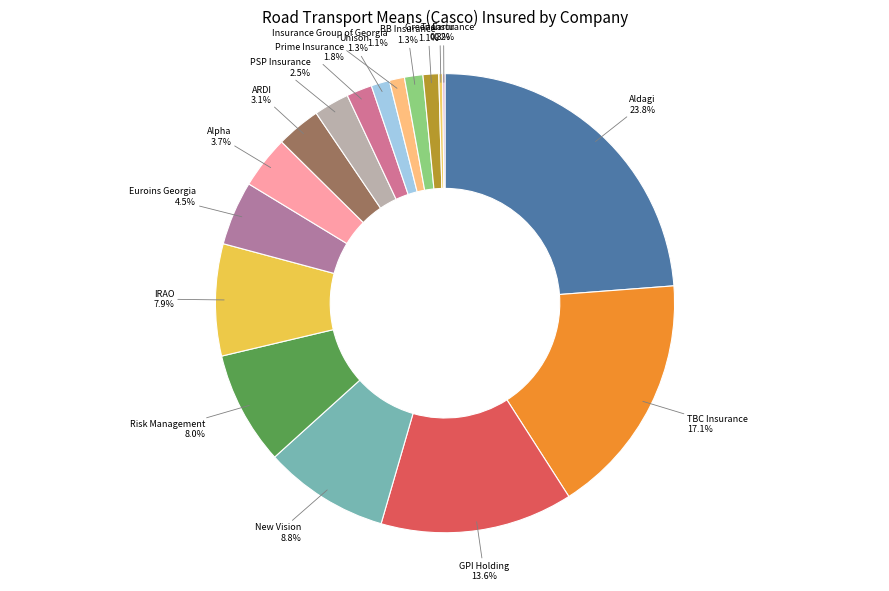

What is the total percentage of PSP Insurance and IRAO?

10.4%